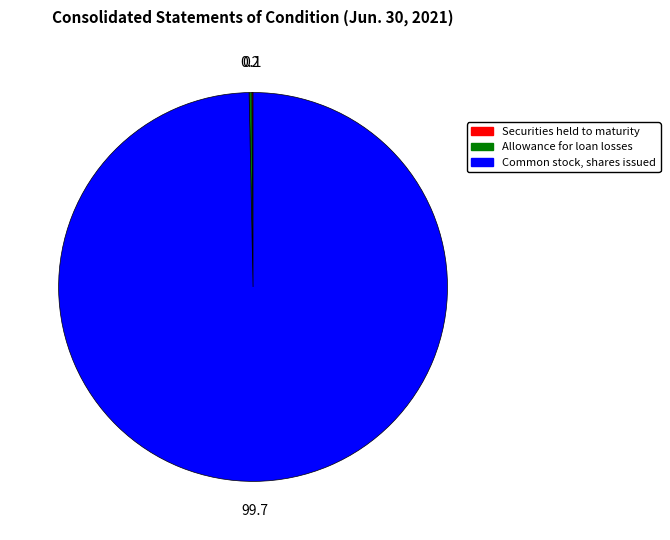

Is there a majority slice in this chart?

Yes